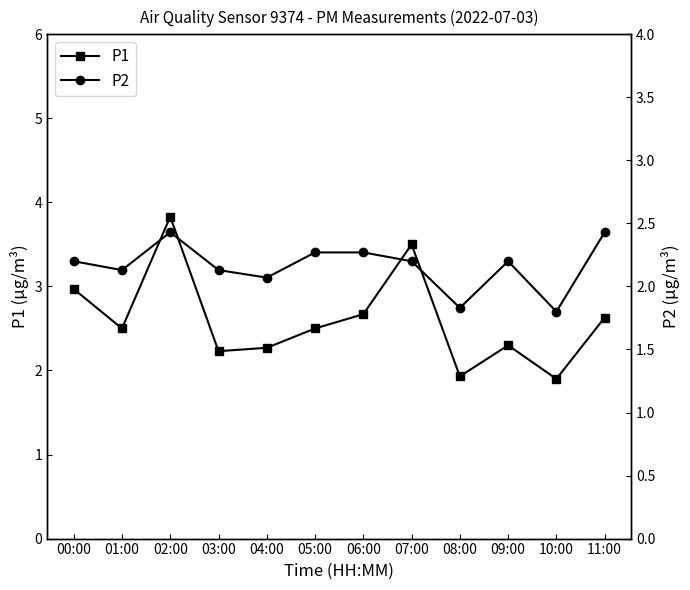

Where is the first local maximum for P2?

02:00